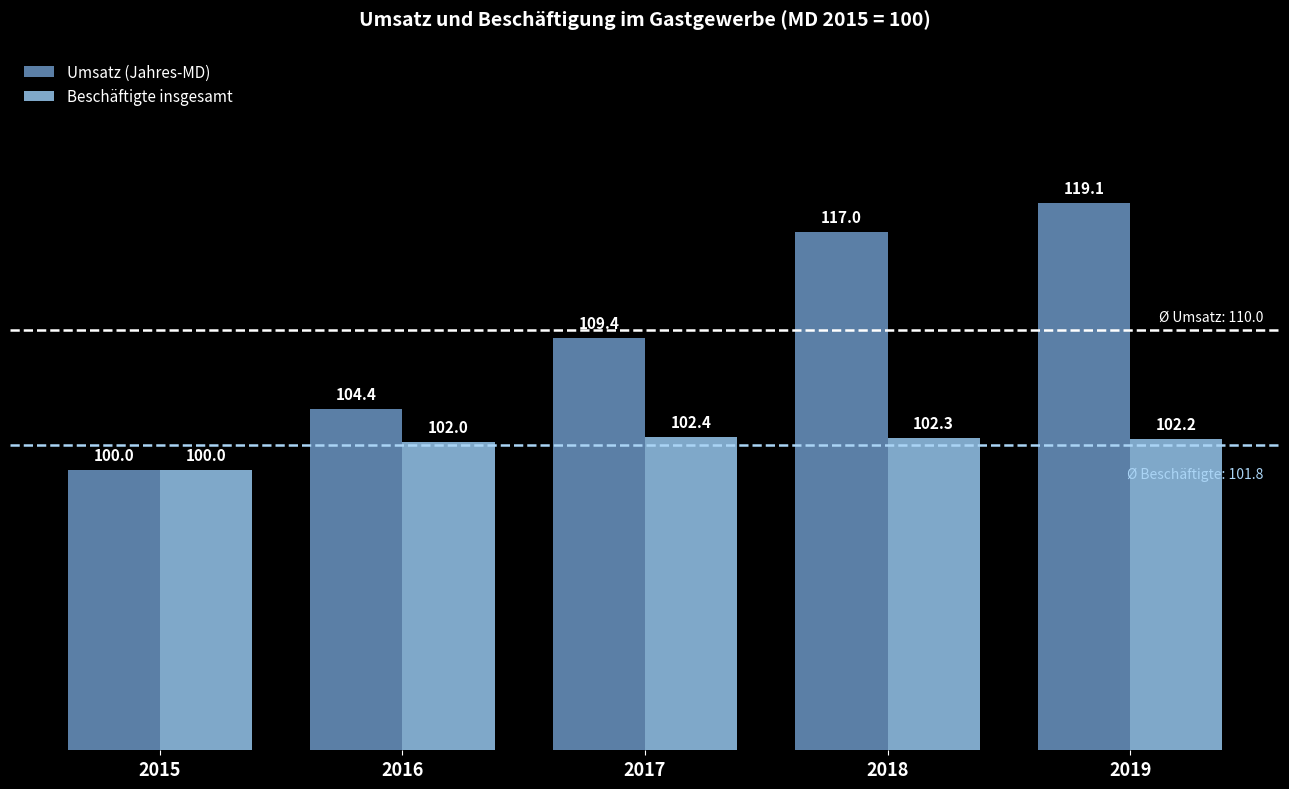

Is the value of Umsatz (Jahres-MD) at 2017 greater than the value of Beschäftigte insgesamt at 2018?

Yes